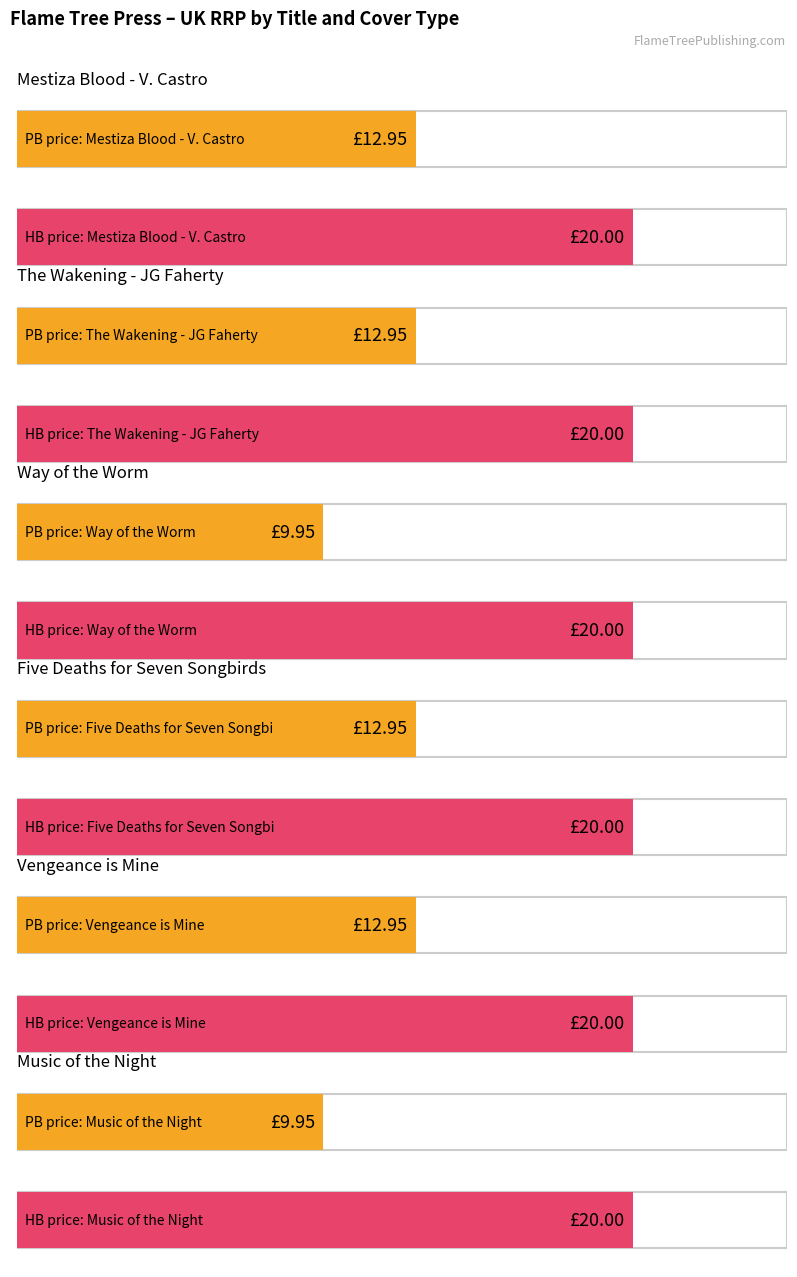

At how many categories does at least one series exceed 15?

6